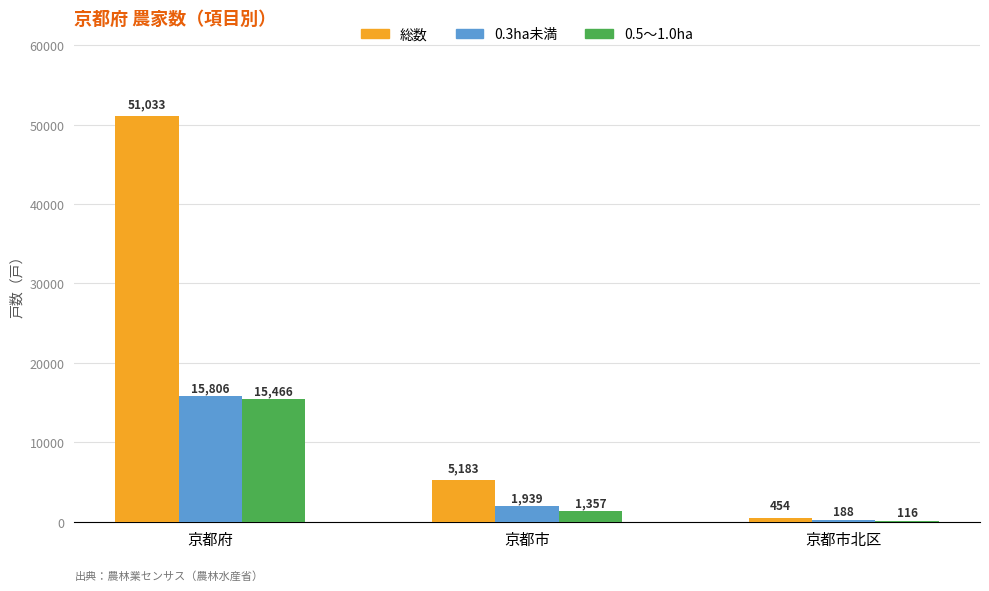

Which series has the largest total across all categories?

総数